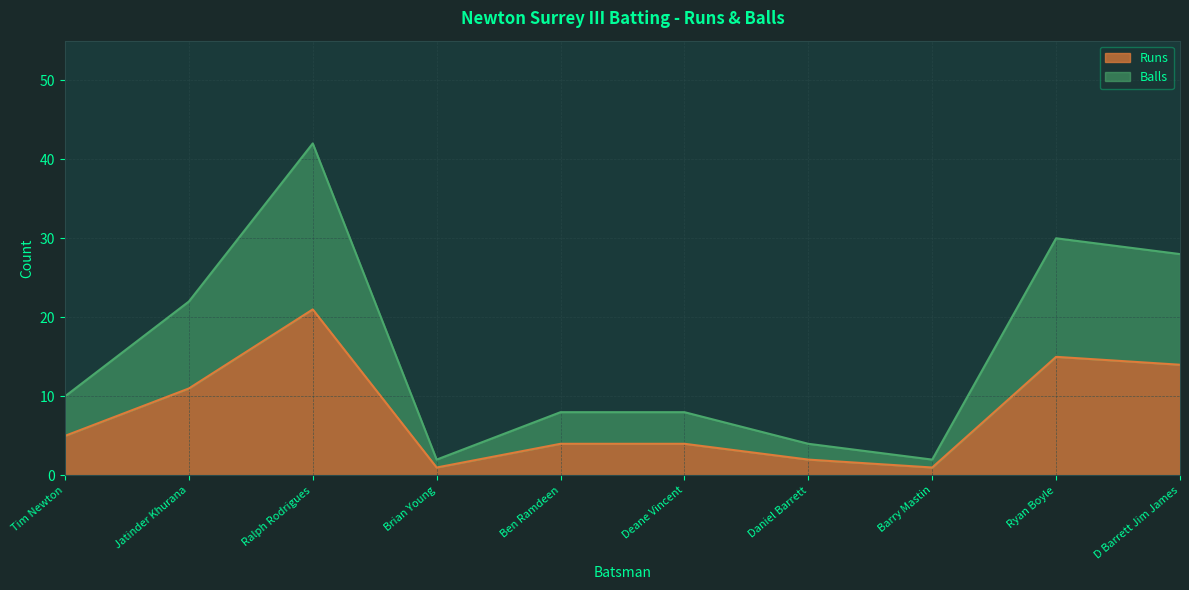

Where is the first local minimum for Balls?

Brian Young